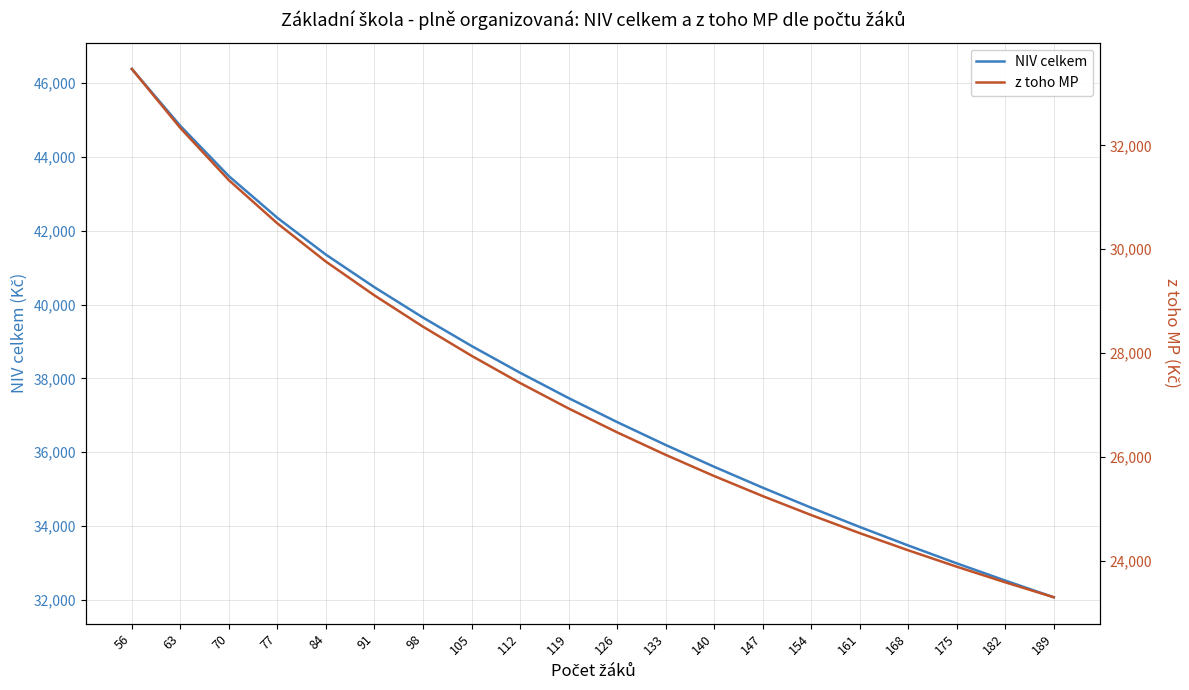

List the series in order of their overall mean, highest first.

NIV celkem, z toho MP